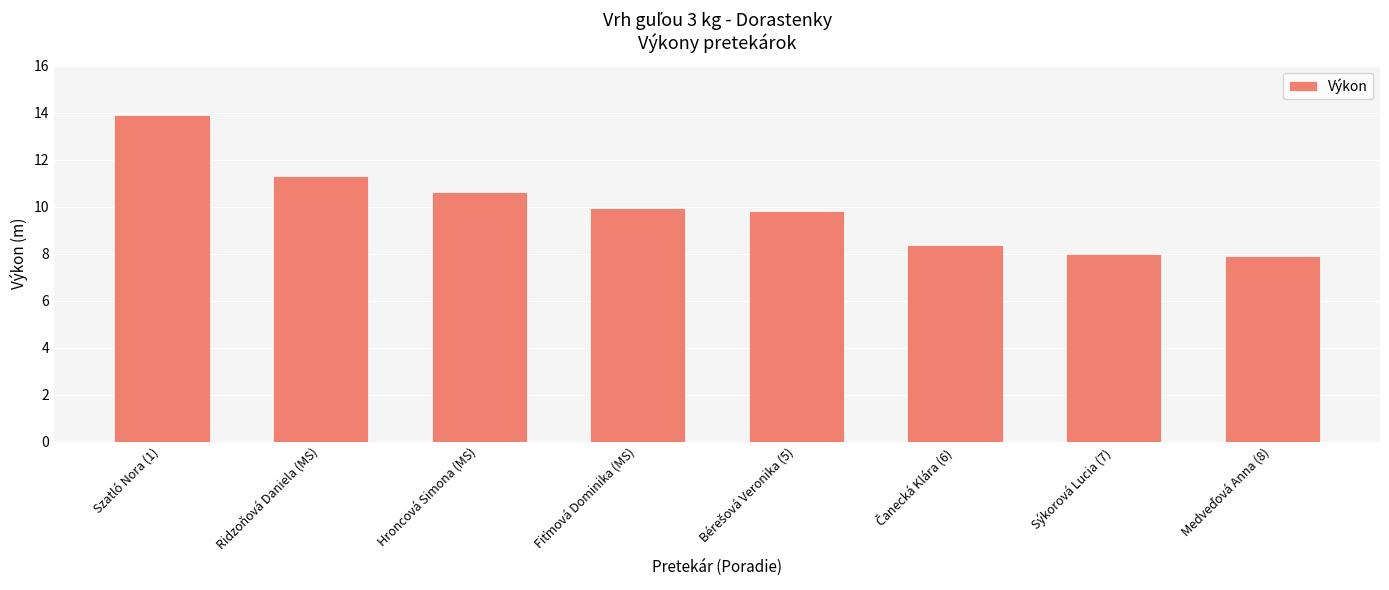

The chart shows a value of 4.0 at Ridzoňová Daniela (MS). True or false?

False